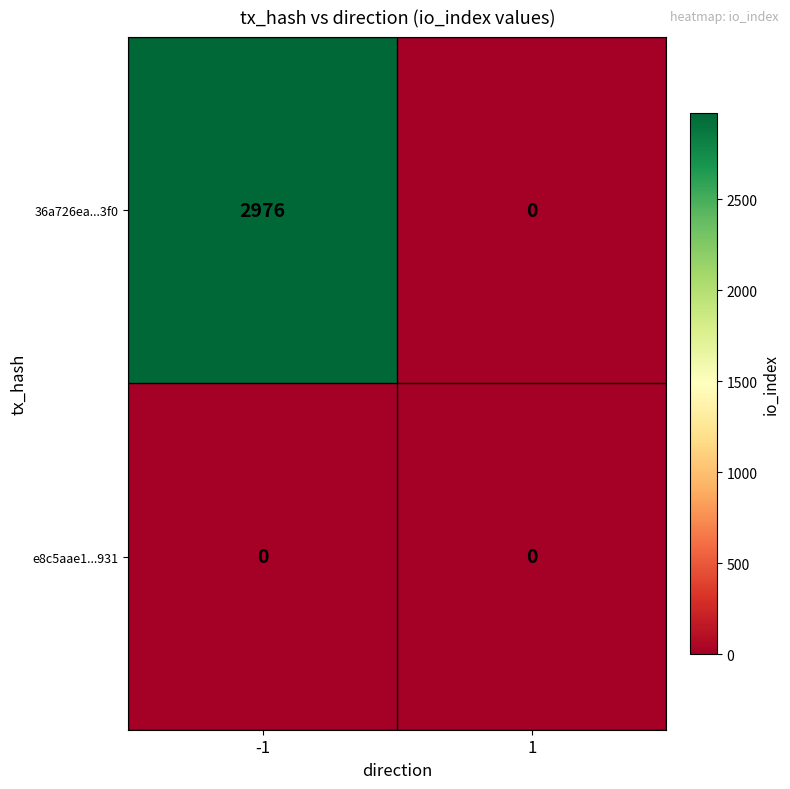

What is the difference between the 36a726ea...3f0 values at 1 and -1?

2976